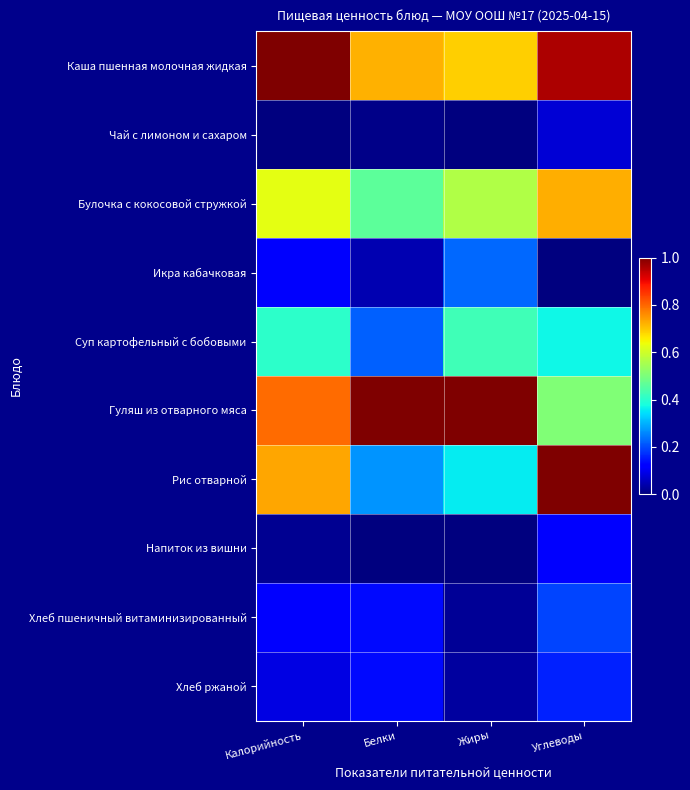

List the series in order of their peak value, highest first.

Каша пшенная молочная жидкая, Гуляш из отварного мяса, Рис отварной, Булочка с кокосовой стружкой, Суп картофельный с бобовыми, Икра кабачковая, Хлеб пшеничный витаминизированный, Хлеб ржаной, Напиток из вишни, Чай с лимоном и сахаром